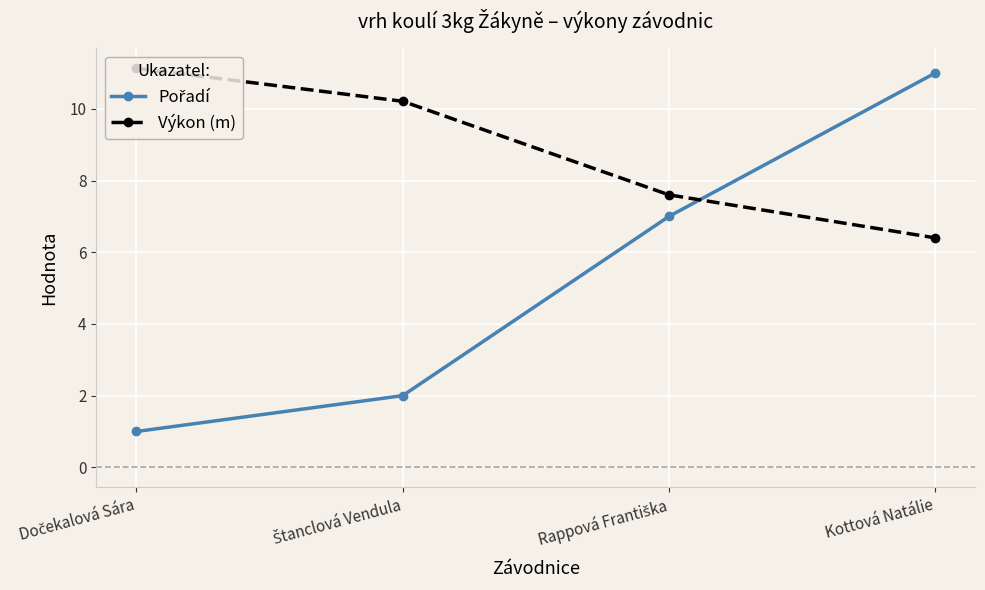

What position from the left is Kottová Natálie?

4